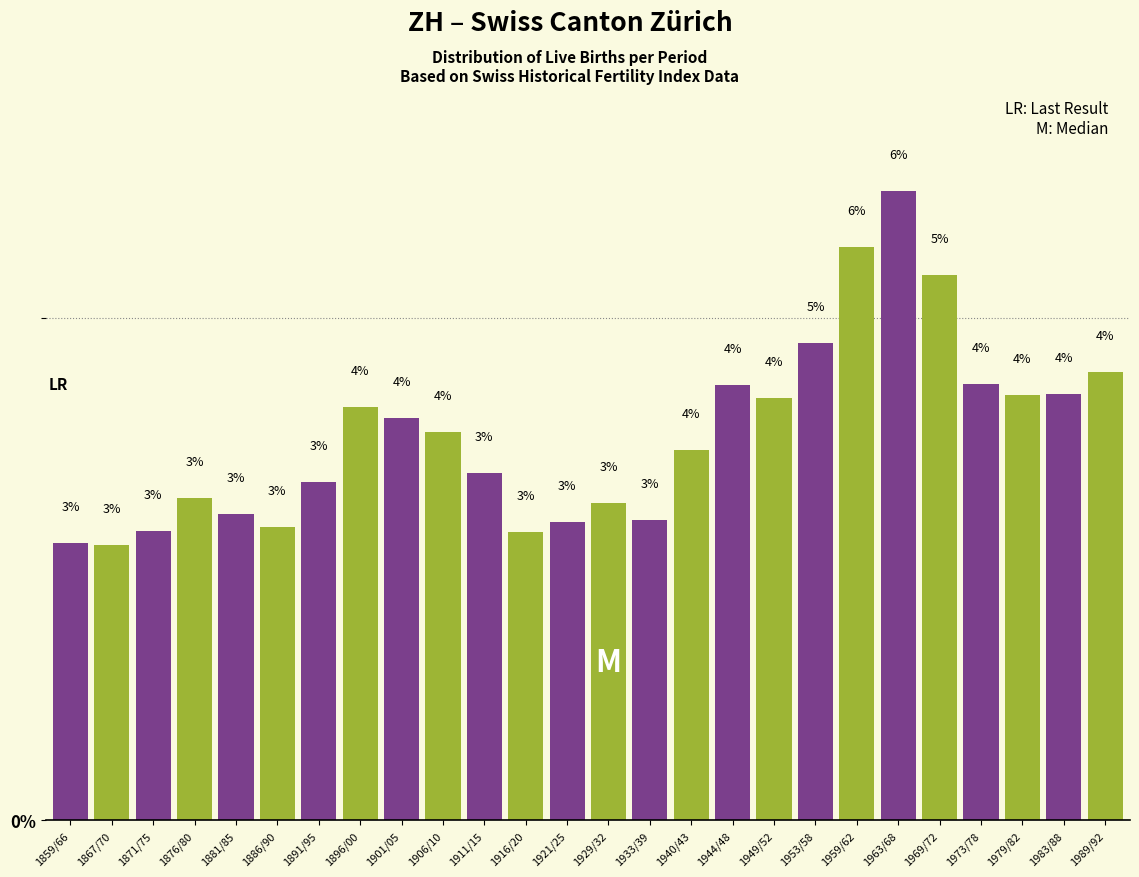

What is the label of the 22nd bar from the right?

1881/85